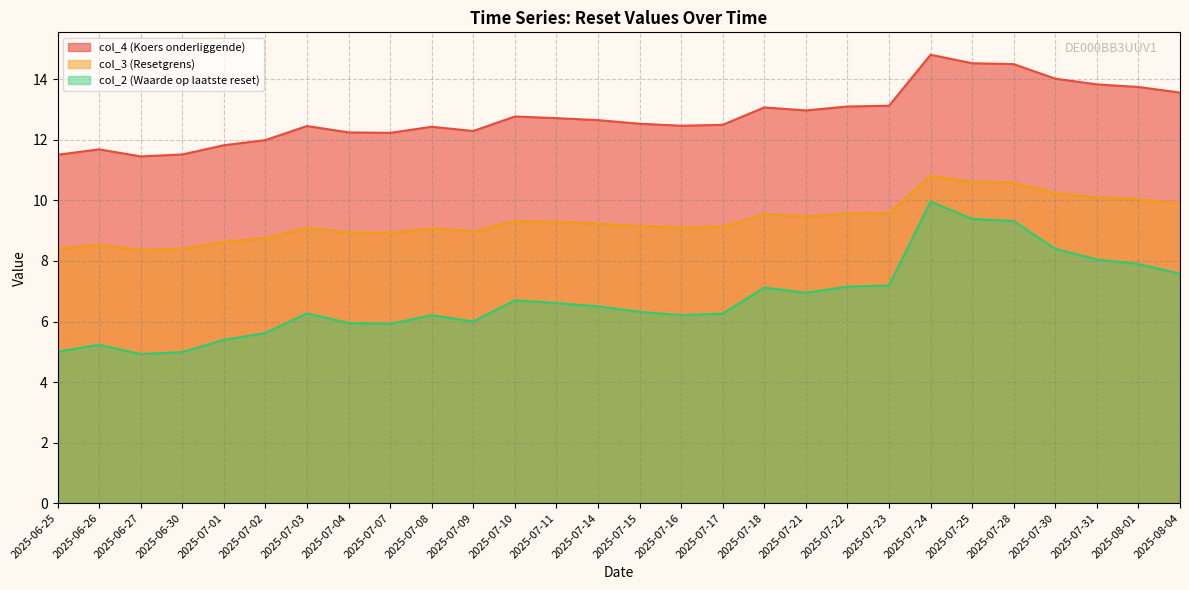

True or false: col_3 (Resetgrens) and col_2 (Waarde op laatste reset) cross at least once.

False